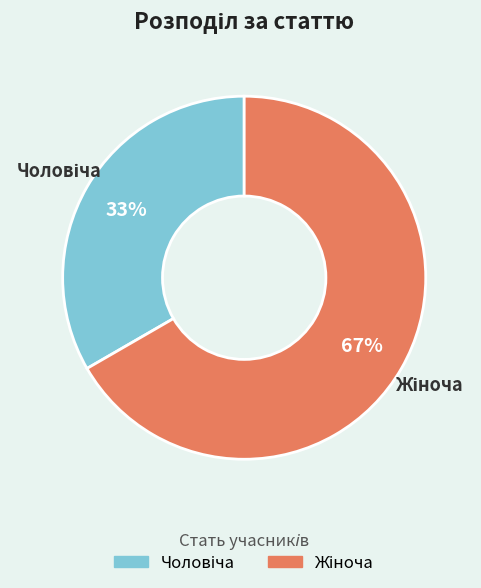

To the nearest percent, what is the average slice percentage?

50%